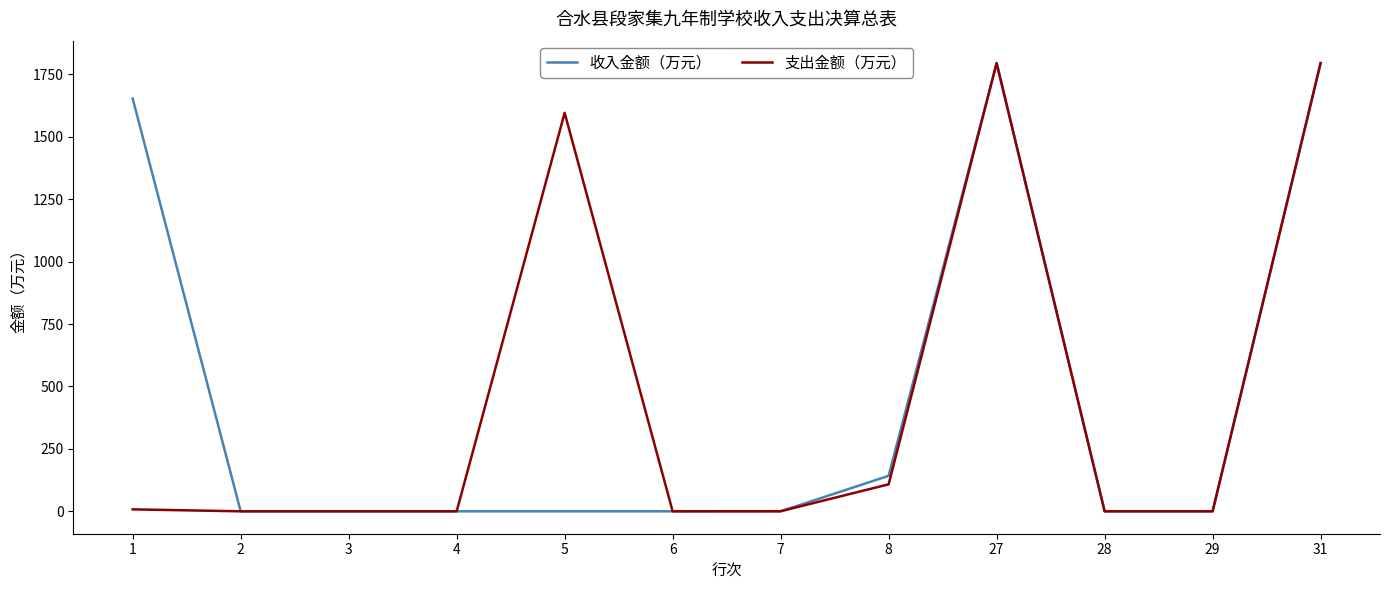

True or false: 收入金额（万元） has more than 0 points higher than both neighbors.

True